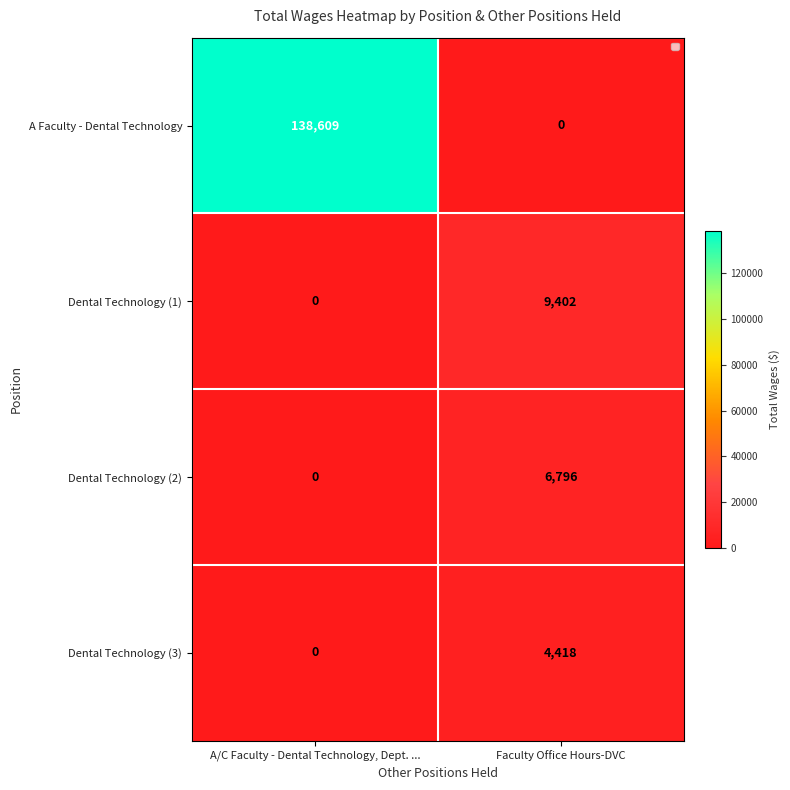

How many values in the Dental Technology (3) series are below 4418?

1